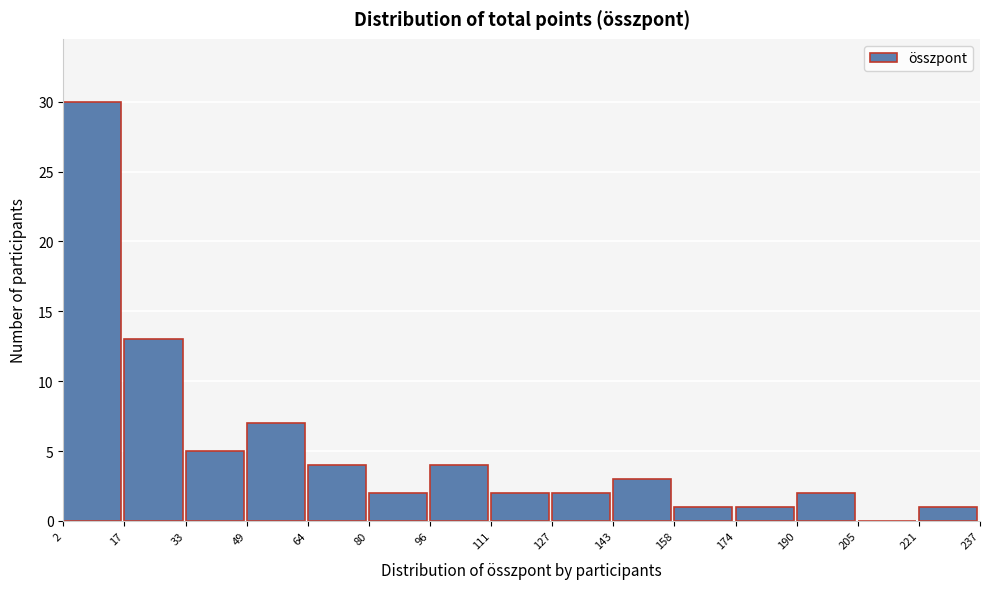

Reading left to right, transcribe this chart: for each bar, give the range it covers on the x-axis and its height. The values are not printed on the chart, so give them approximately, as read against the axis.

2 to 17: 30
17 to 33: 13
33 to 49: 5
49 to 64: 7
64 to 80: 4
80 to 96: 2
96 to 111: 4
111 to 127: 2
127 to 143: 2
143 to 158: 3
158 to 174: 1
174 to 190: 1
190 to 205: 2
205 to 221: 0
221 to 237: 1